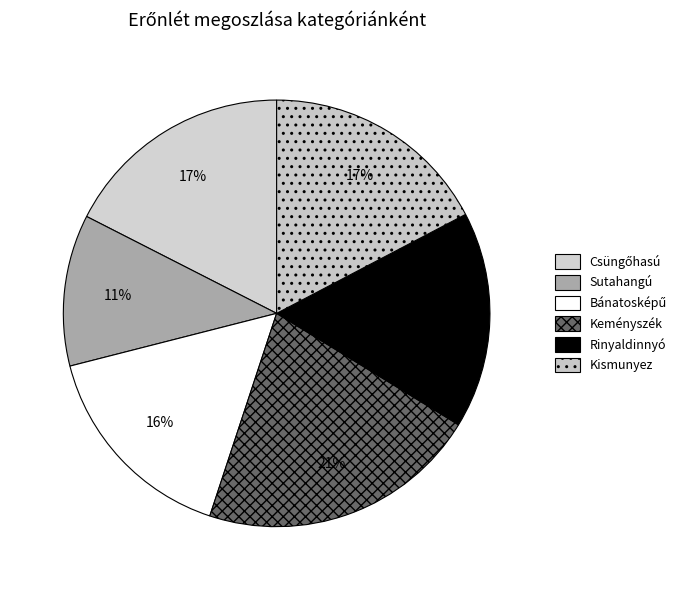

How many slices are in this pie chart?

6